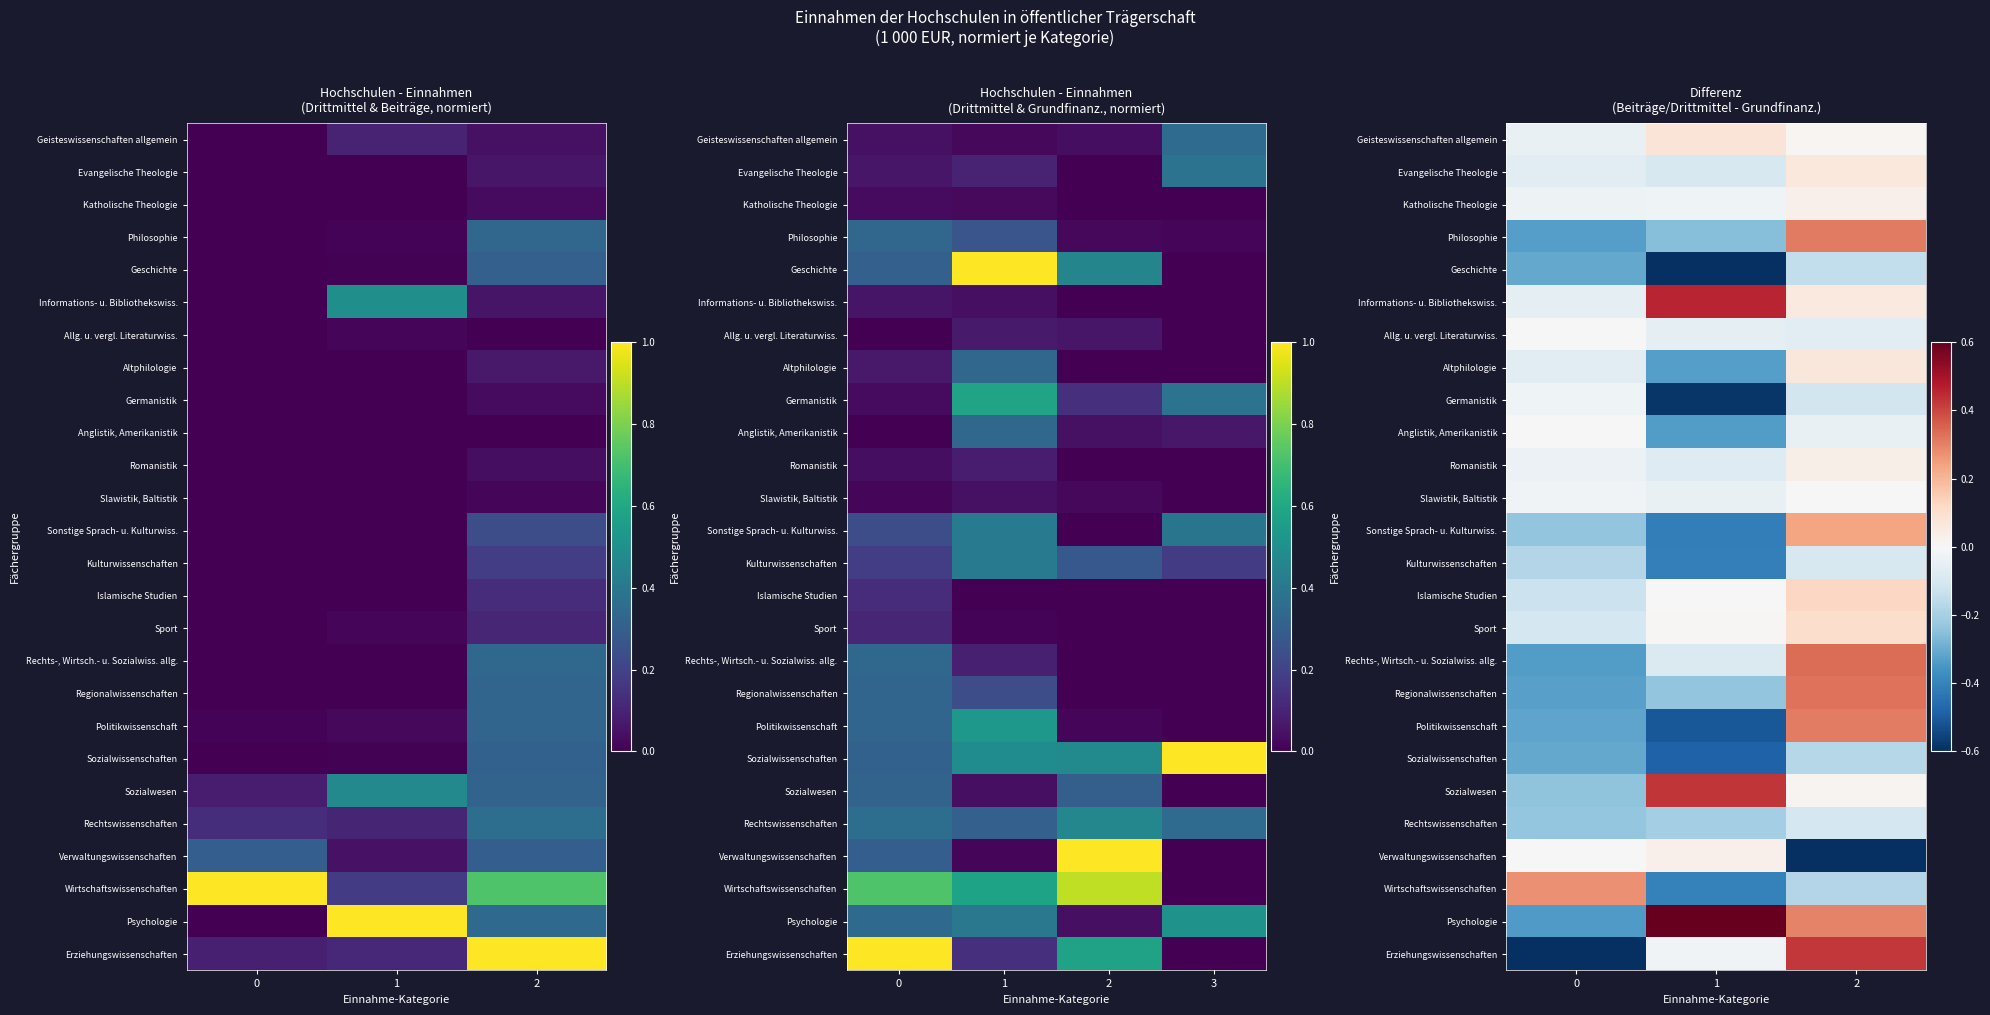

What is the average value of the Politikwissenschaft series?

-0.2